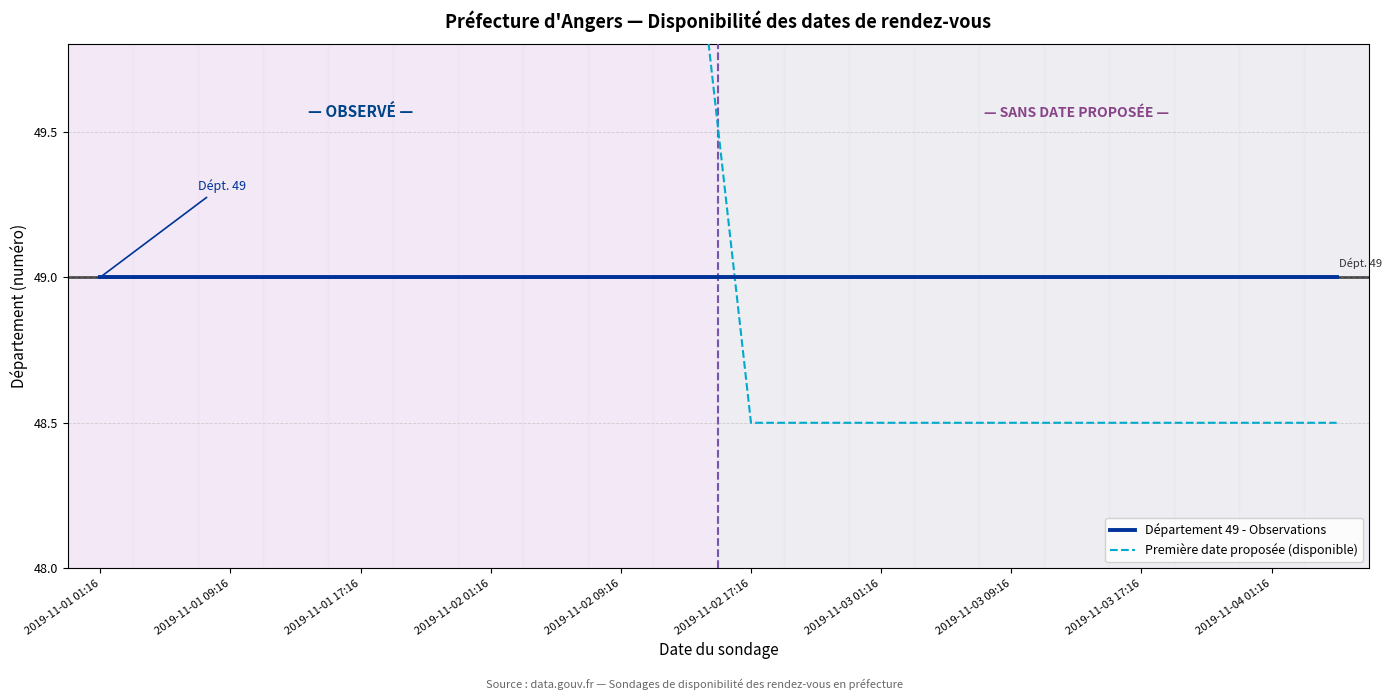

What position from the left is 2019-11-01 01:16?

1